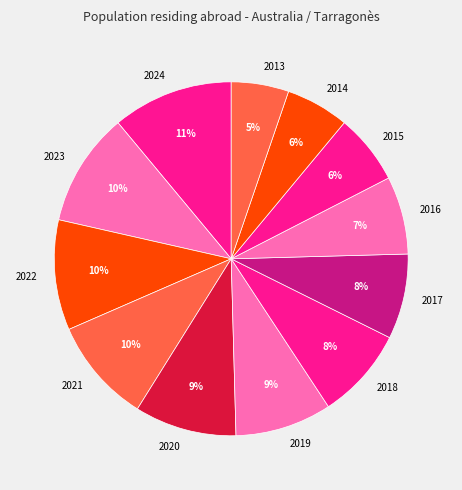

Is there any slice that represents more than half of the pie?

No